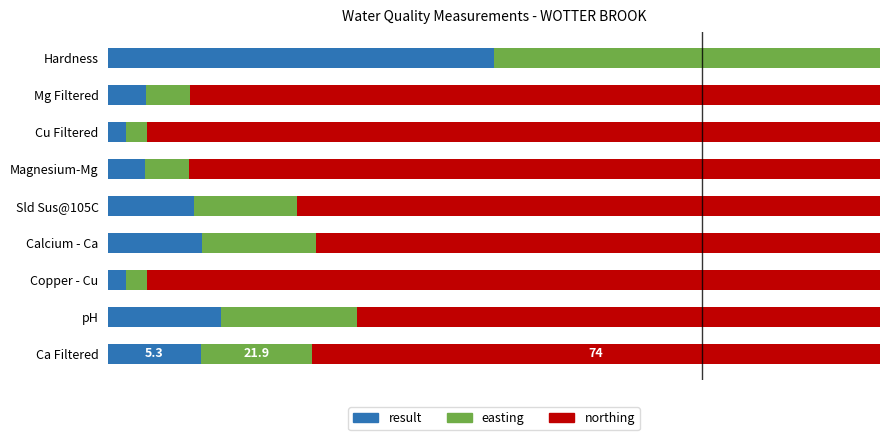

What is the value of the result bar at the 7th from the left?

2.3